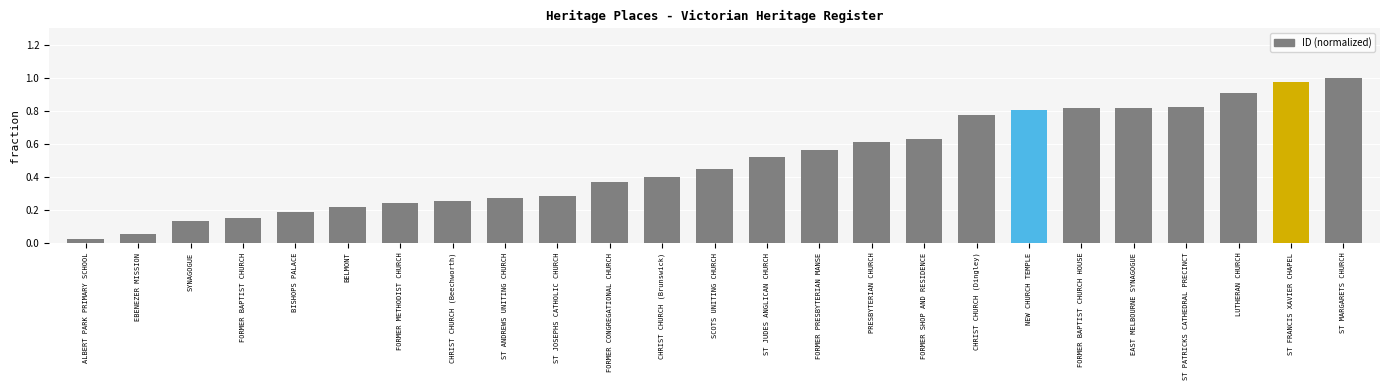

What is the sum of all values?

12.3